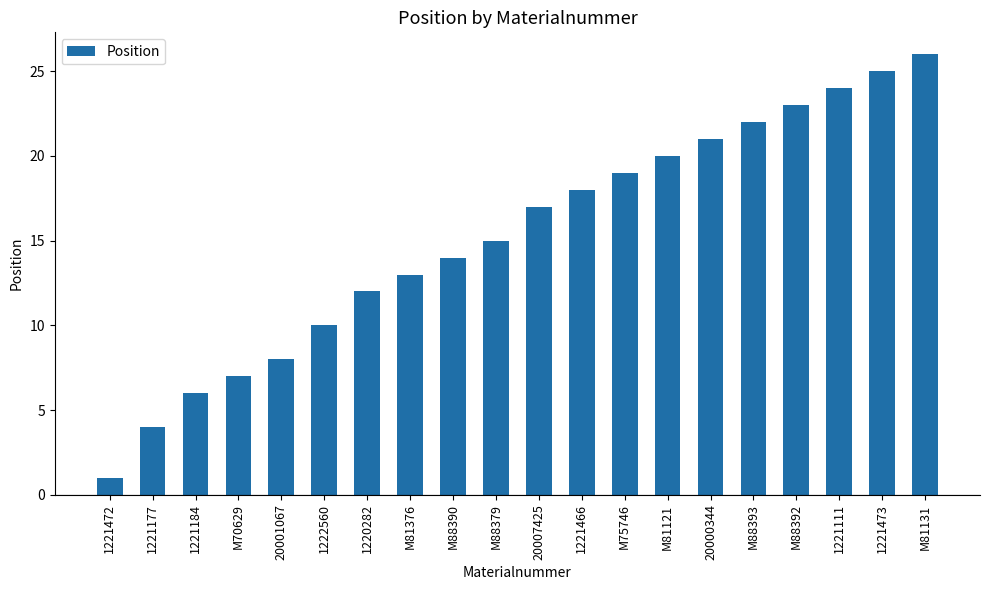

What is the sum of the values at M81131 and 20001067?

34